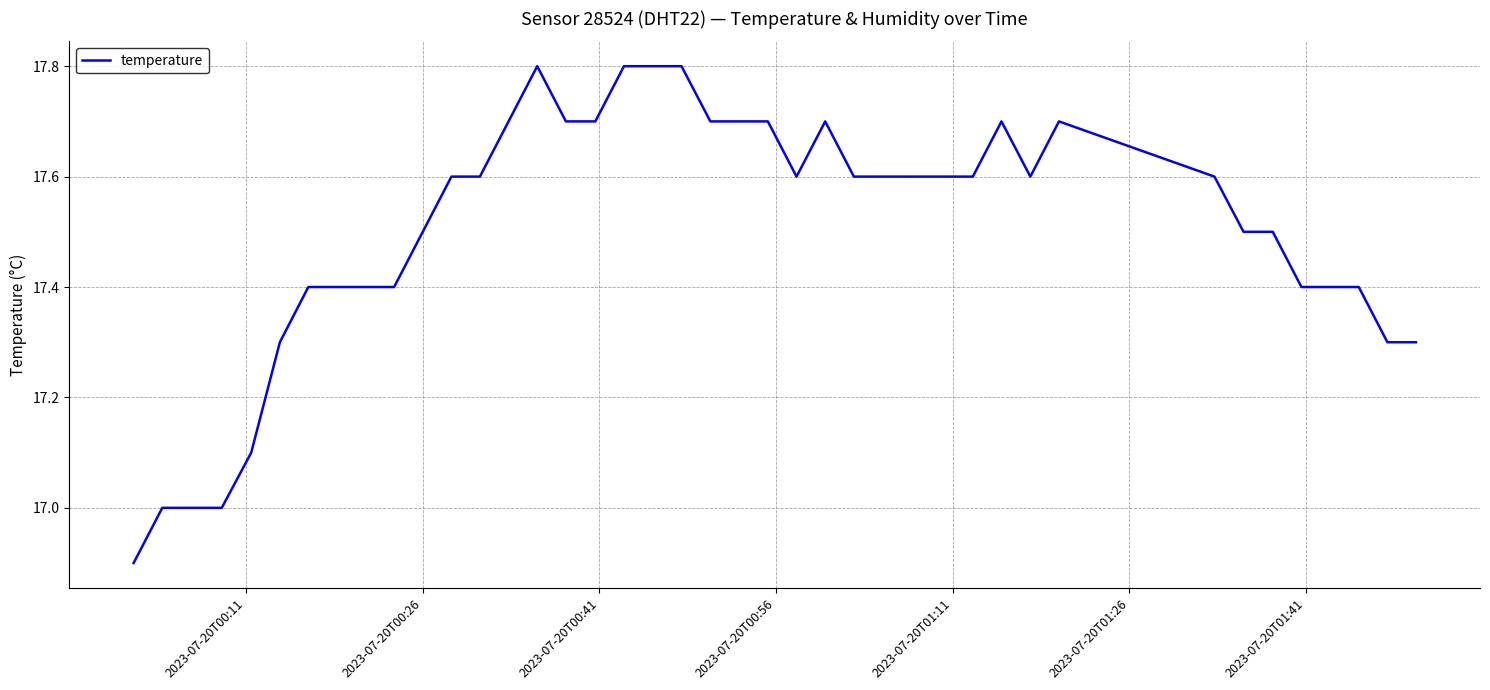

What is the maximum value shown in the chart?

17.8